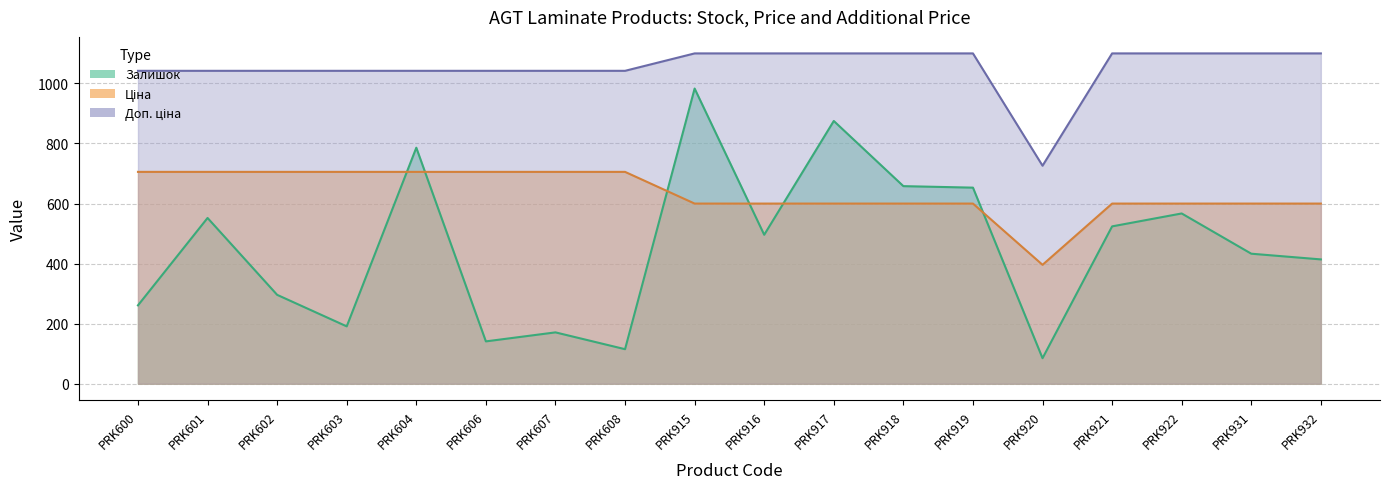

True or false: Ціна has a value of 599.9 at PRK915.

True